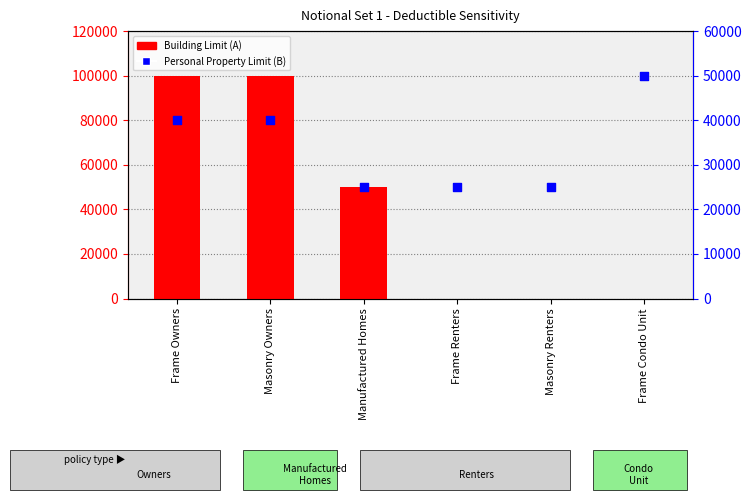

Which series reaches the maximum Y coordinate?

Building Limit (A)